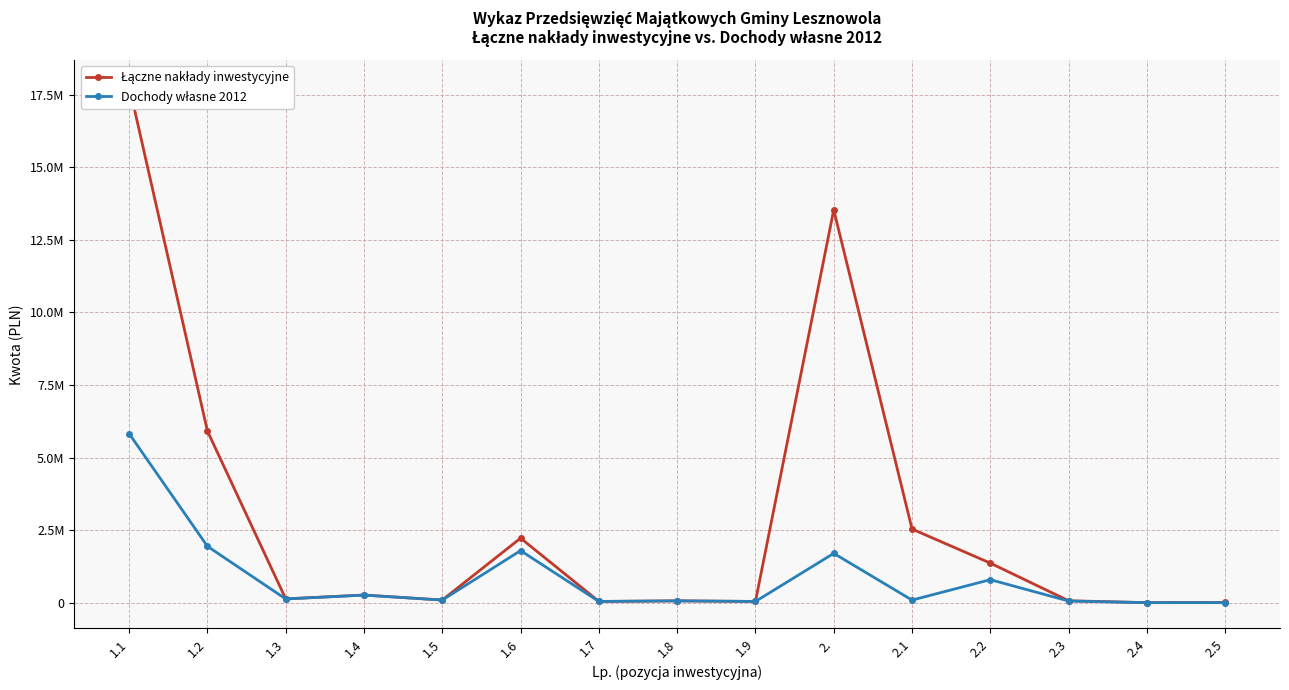

Is the value of Łączne nakłady inwestycyjne at 1.2 greater than the value of Dochody własne 2012 at 1.5?

Yes